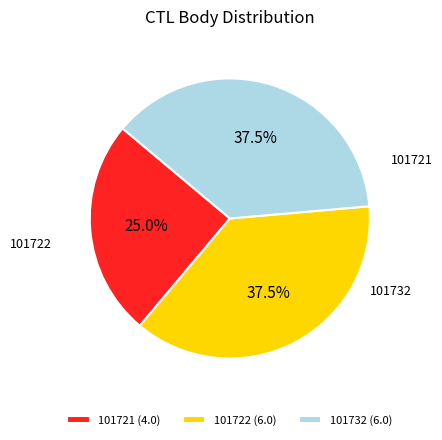

Count the number of slices in the pie.

3